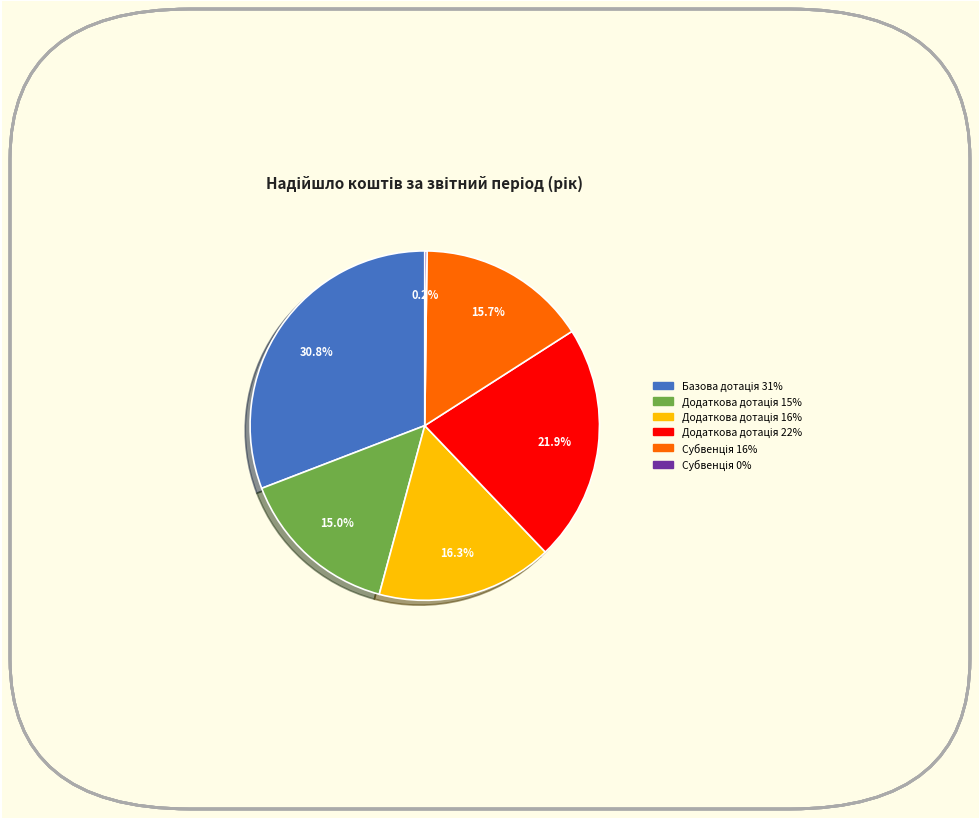

Does any single category account for the majority?

No